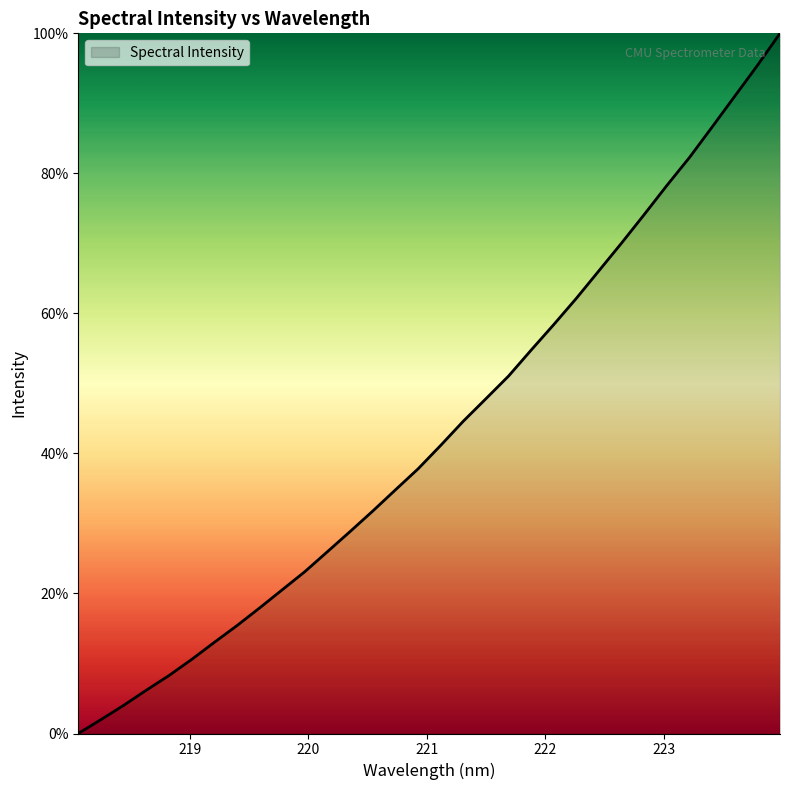

What is the maximum value shown in the chart?

100.0